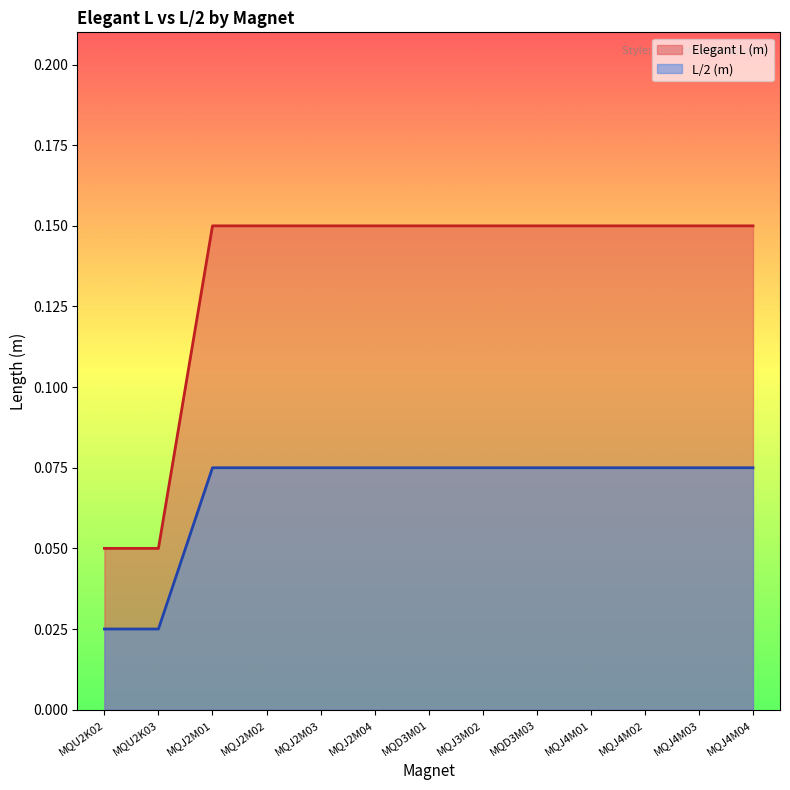

The Elegant L (m) series shows 0.2 at MQJ4M04. True or false?

False